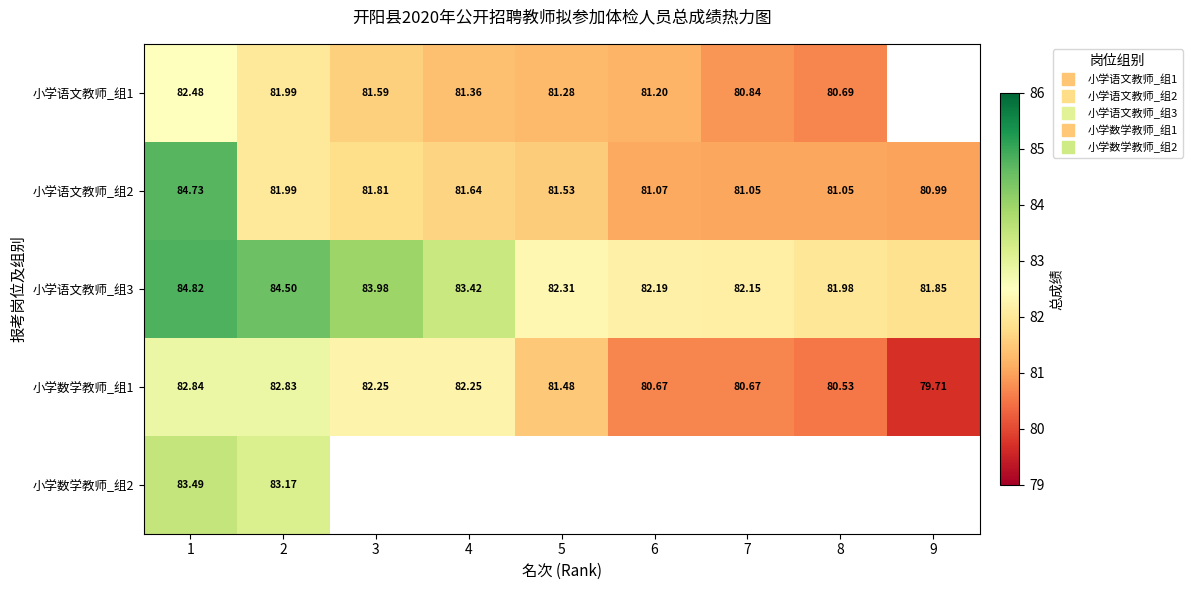

Rank the series by their maximum value, from highest to lowest.

小学语文教师_组3, 小学语文教师_组2, 小学数学教师_组2, 小学数学教师_组1, 小学语文教师_组1